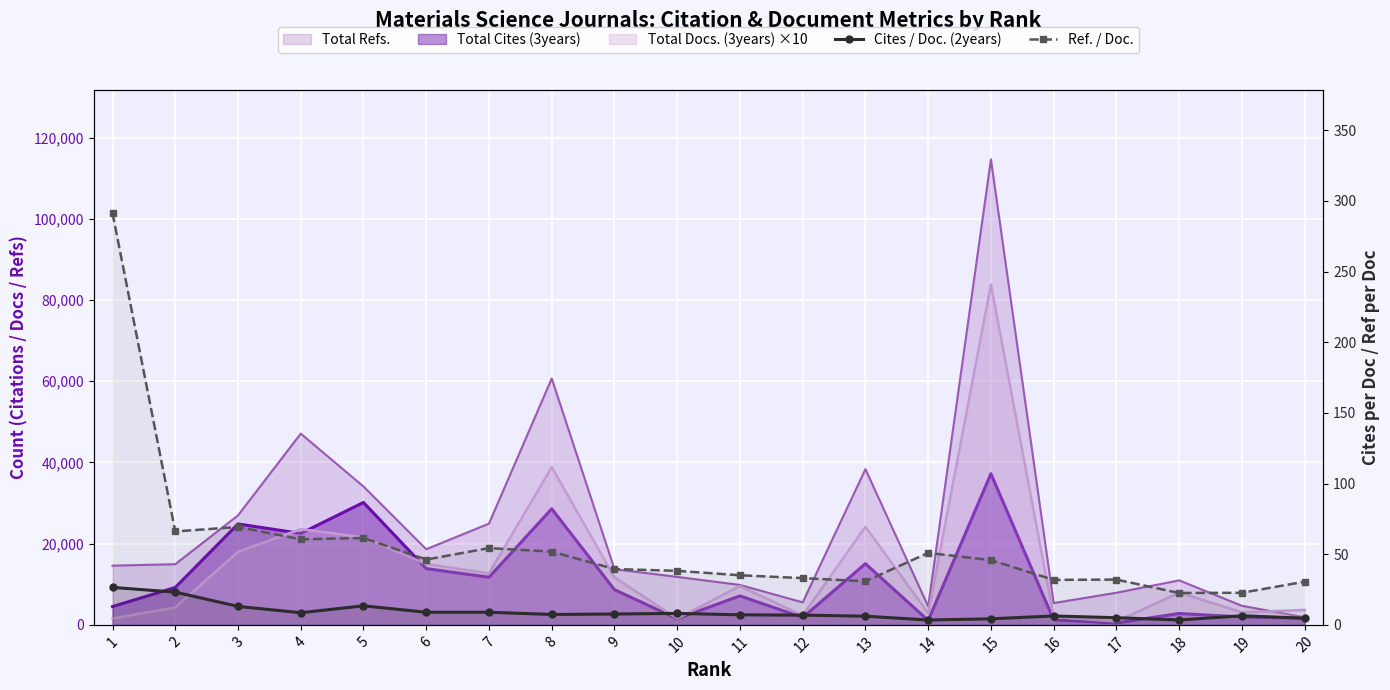

At which category is the sum across all series the highest?

1